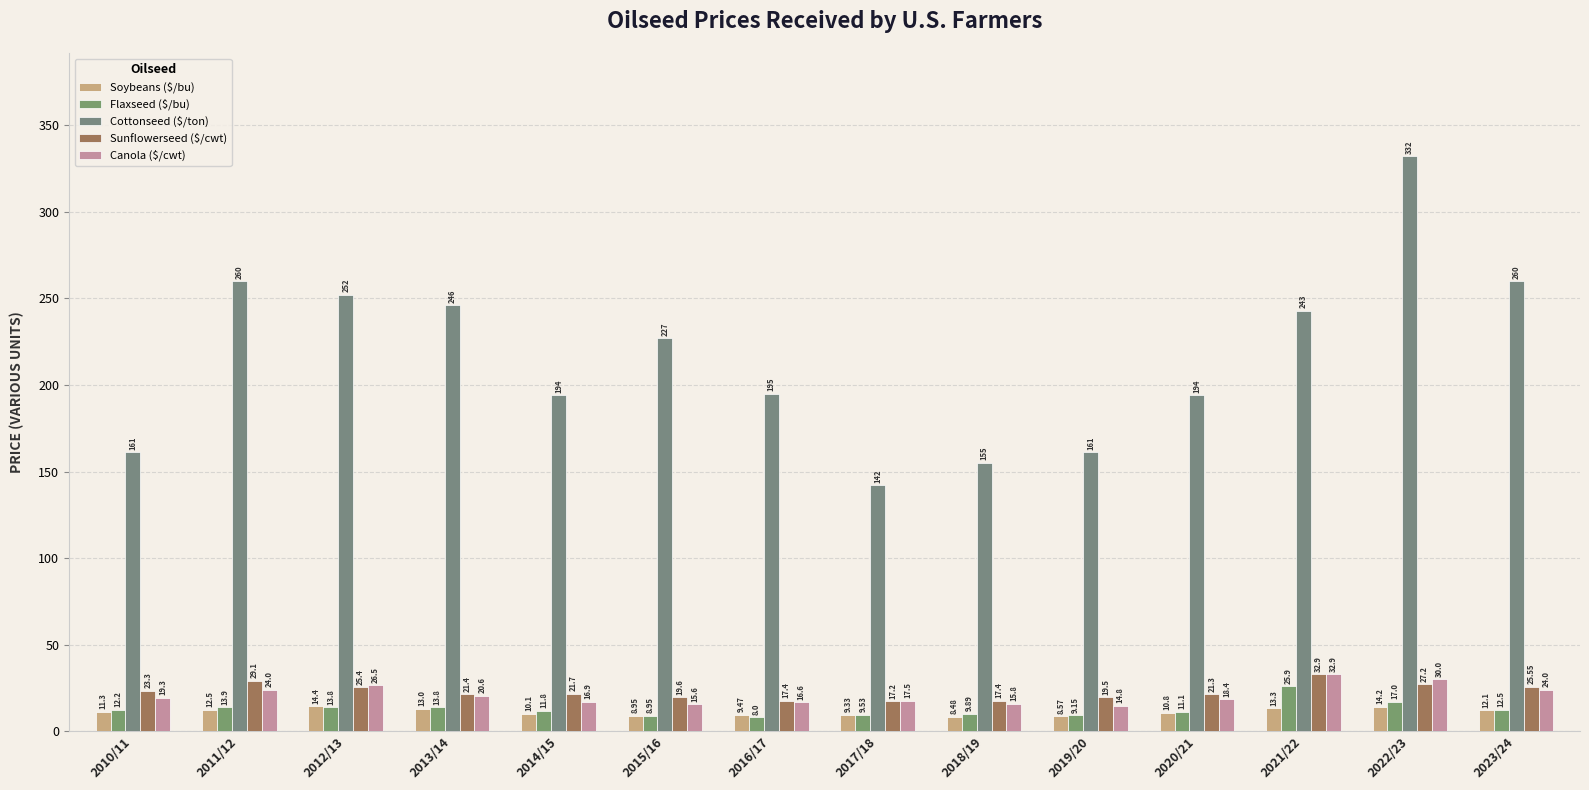

List the series in order of their peak value, highest first.

Cottonseed ($/ton), Sunflowerseed ($/cwt), Canola ($/cwt), Flaxseed ($/bu), Soybeans ($/bu)